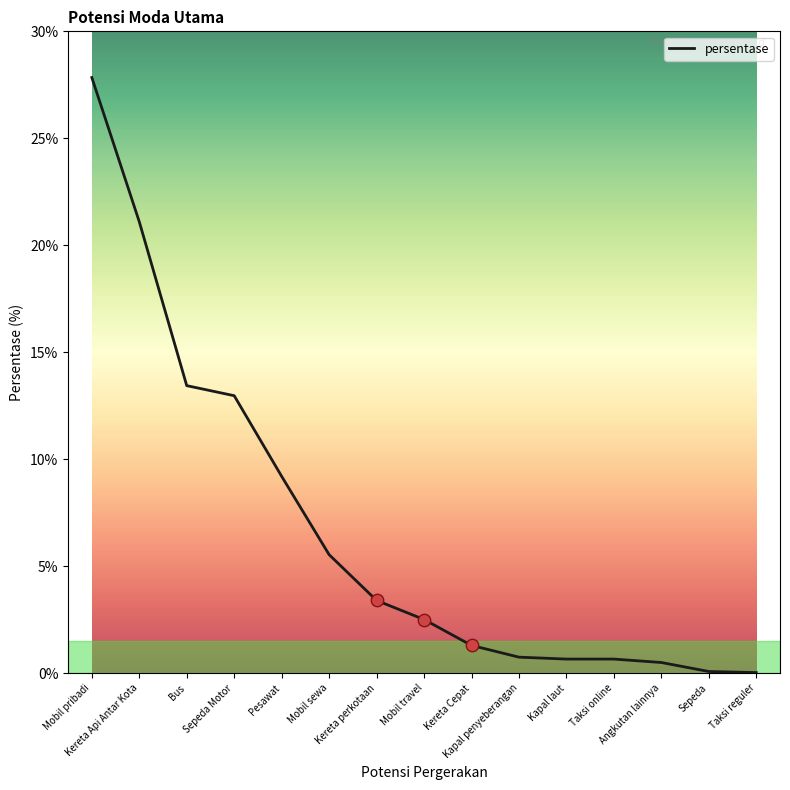

What is the change in value from Mobil pribadi to Pesawat?

-18.6